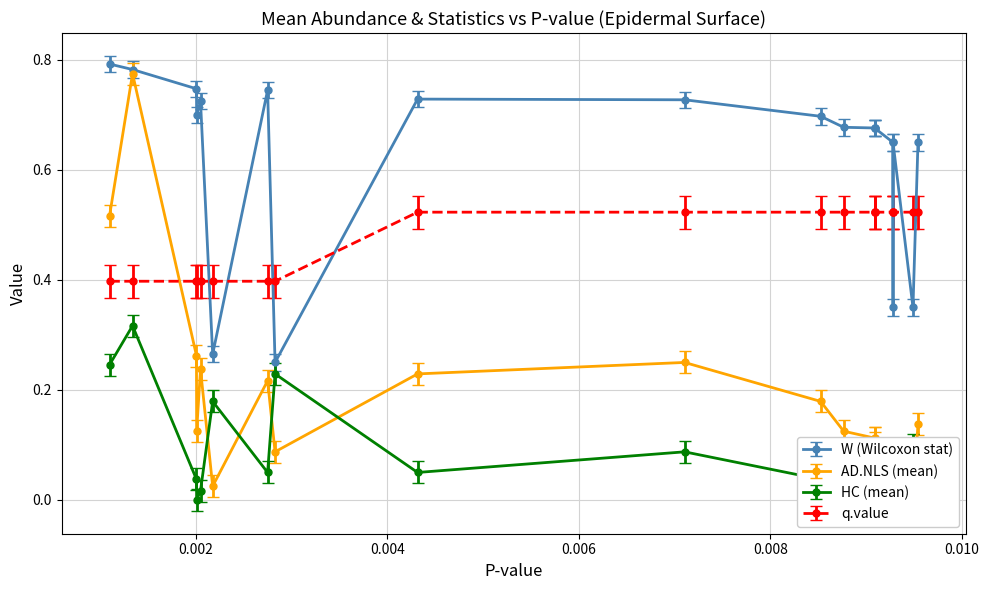

How many interior local peaks does the HC (mean) series have?

6